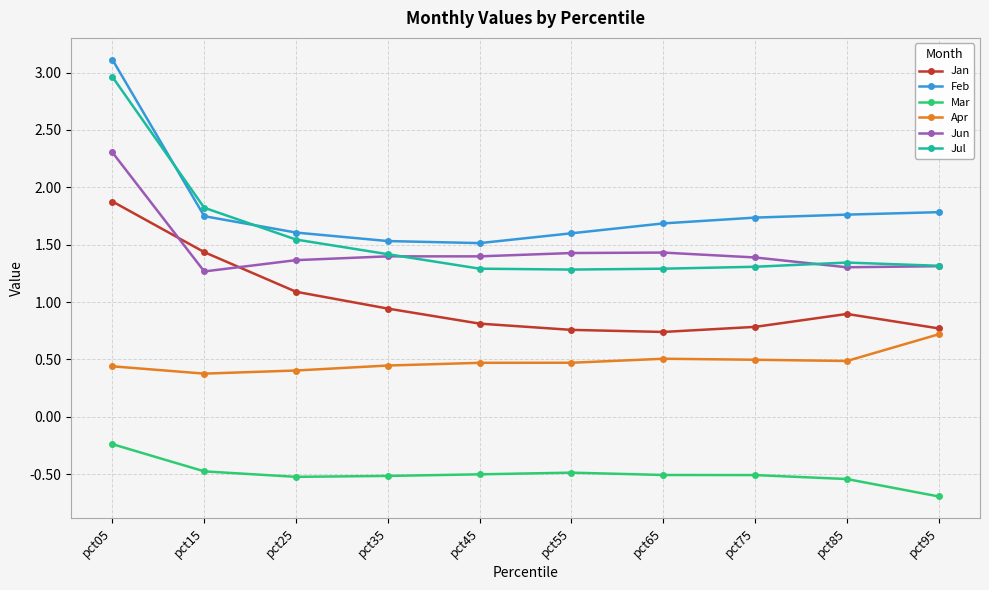

True or false: Feb has a value of 1.6 at pct55.

True